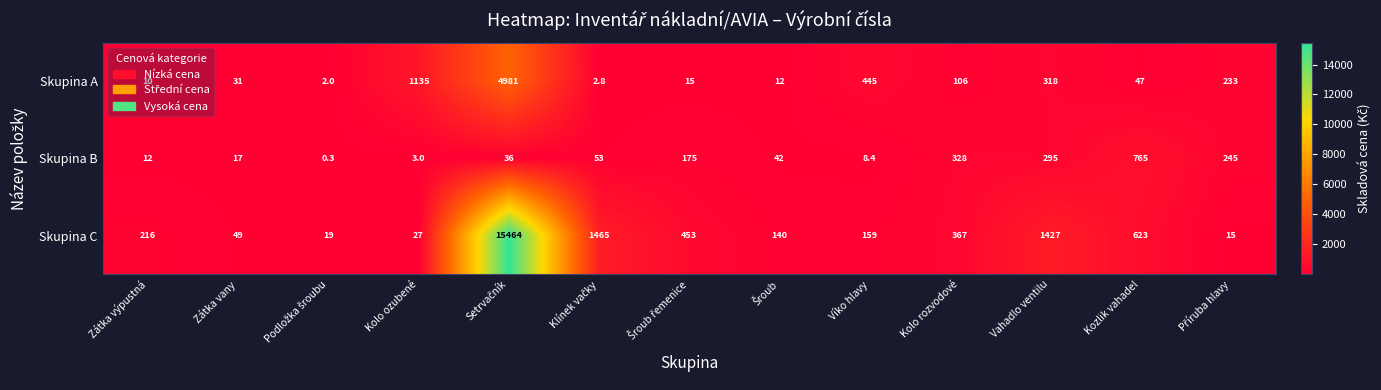

The Skupina A series shows 10.0 at Zátka výpustná. True or false?

True